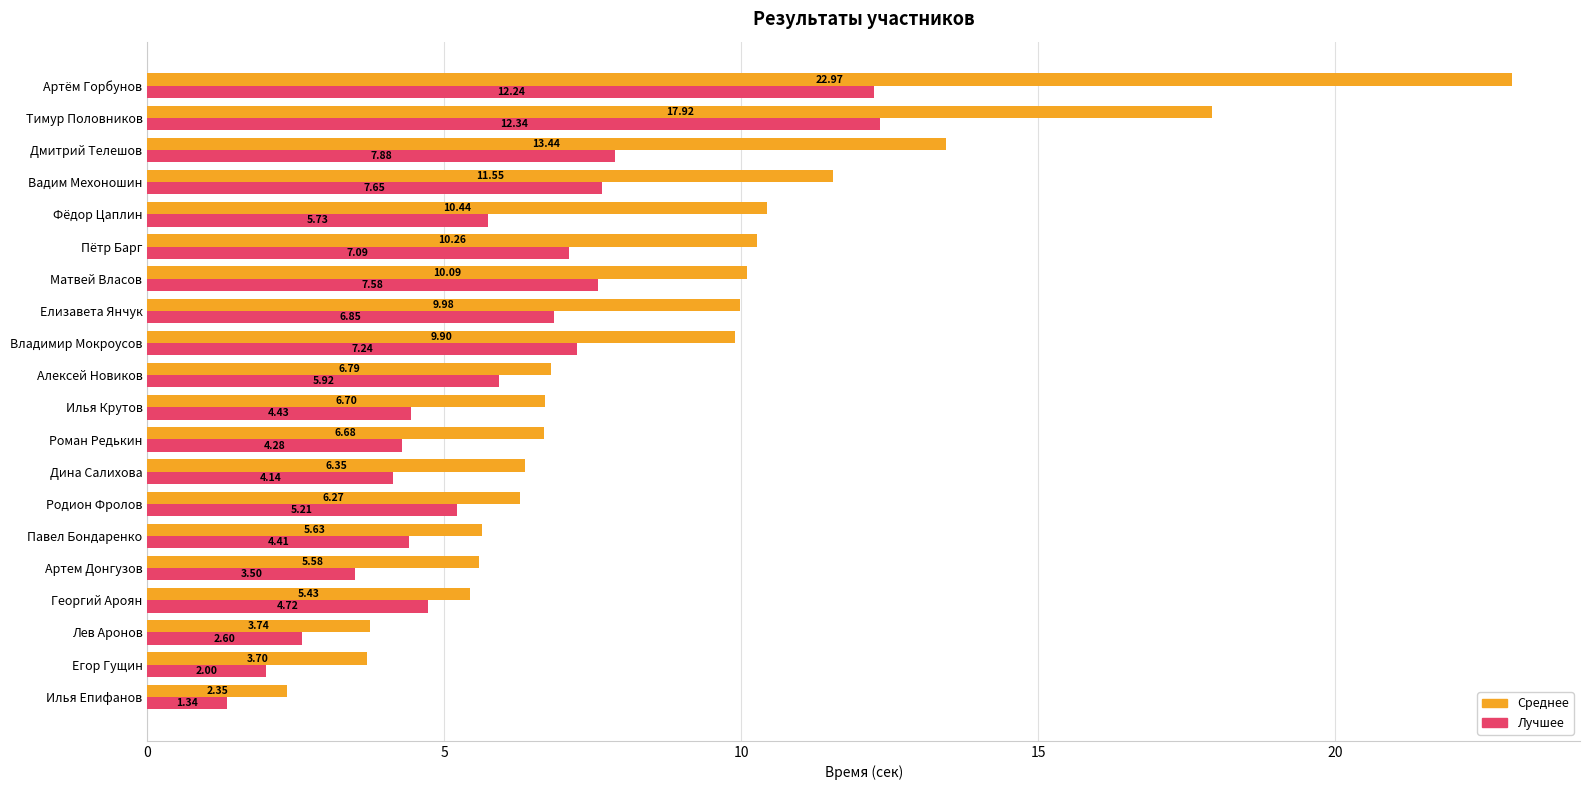

Where is Среднее nearest to the value 12?

Вадим Мехоношин